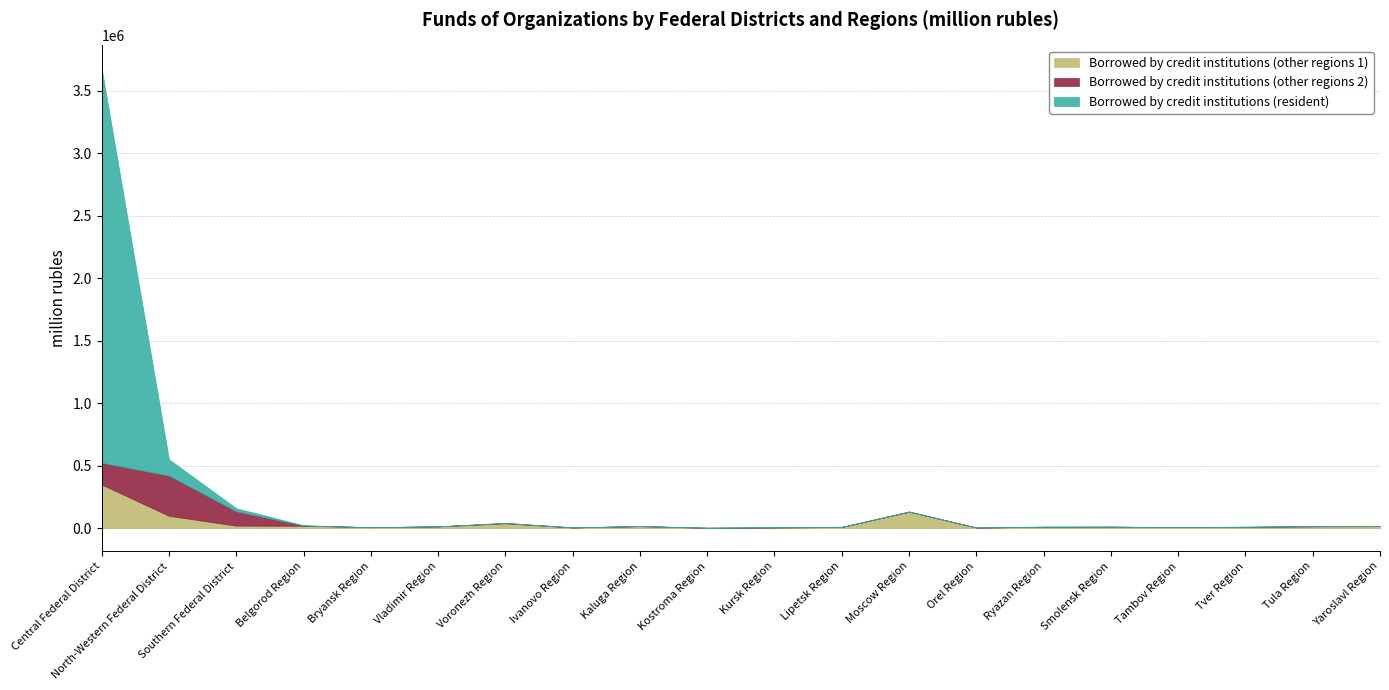

Between Southern Federal District and Tula Region, which series saw the biggest shift?

Borrowed by credit institutions (other regions 2)